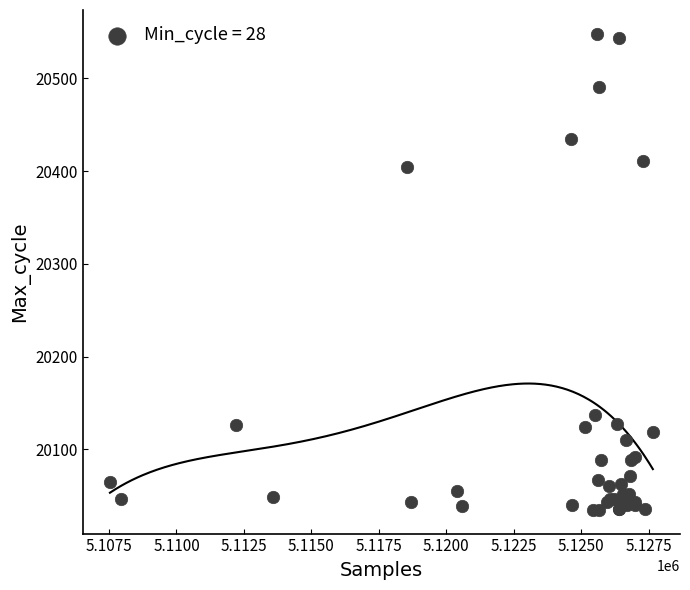

What Y value in the scatter plot is closest to 20291?

20404